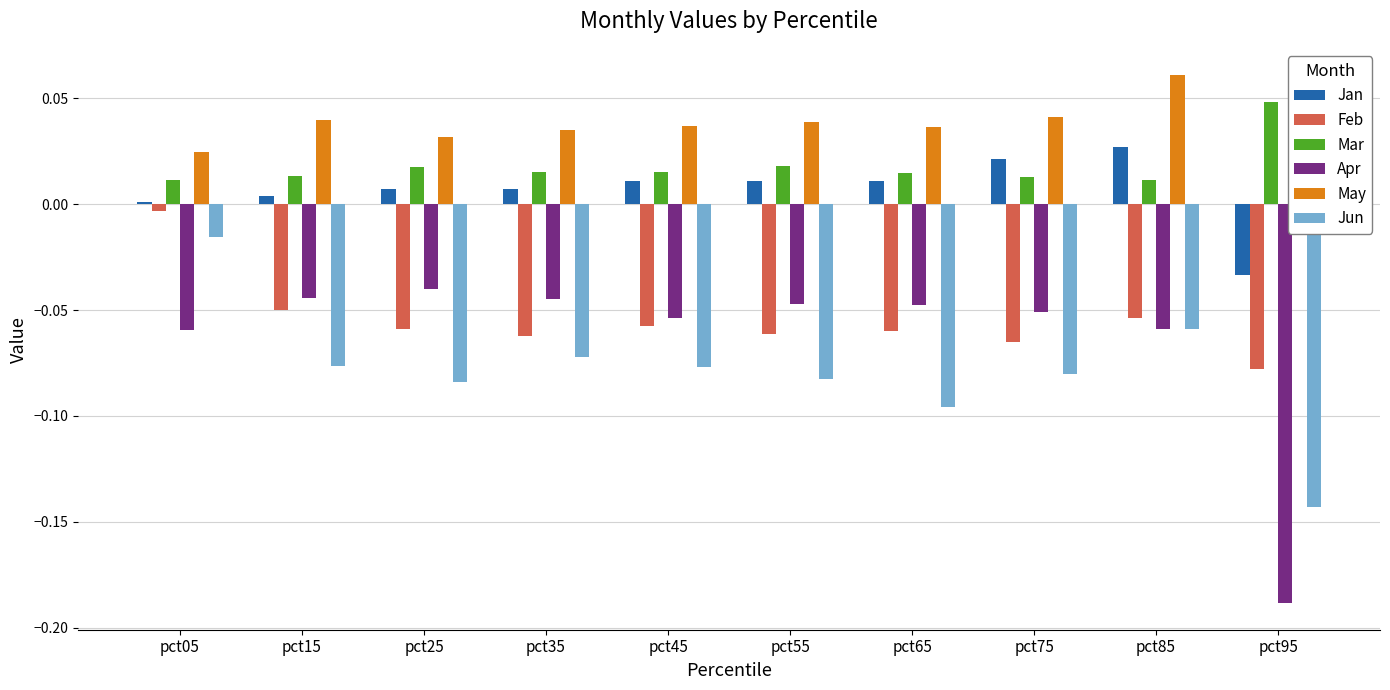

What value does the Feb series have at pct75?

-0.1